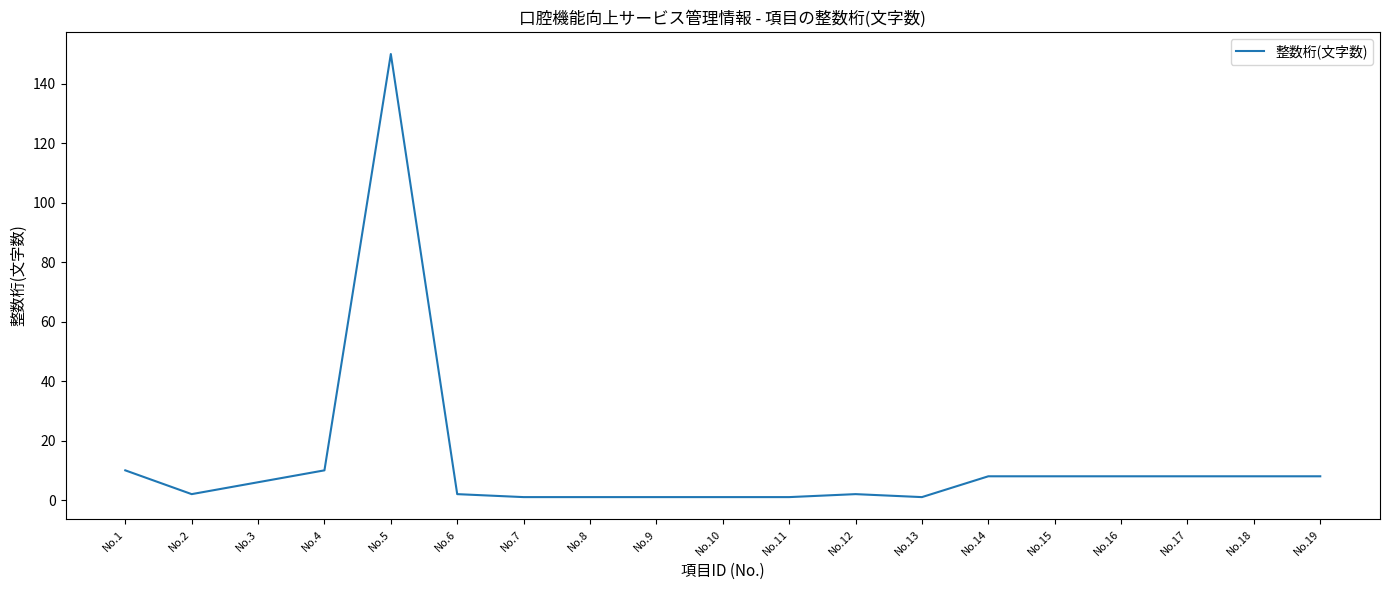

Reading left to right, extract all data points from this chart.

No.1=10	No.2=2	No.3=6	No.4=10	No.5=150	No.6=2	No.7=1	No.8=1	No.9=1	No.10=1	No.11=1	No.12=2	No.13=1	No.14=8	No.15=8	No.16=8	No.17=8	No.18=8	No.19=8